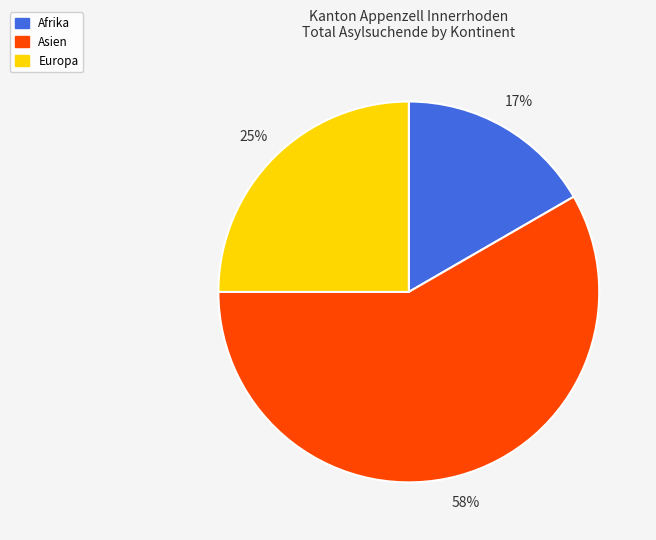

Is the sum of Europa and Asien greater than half?

Yes